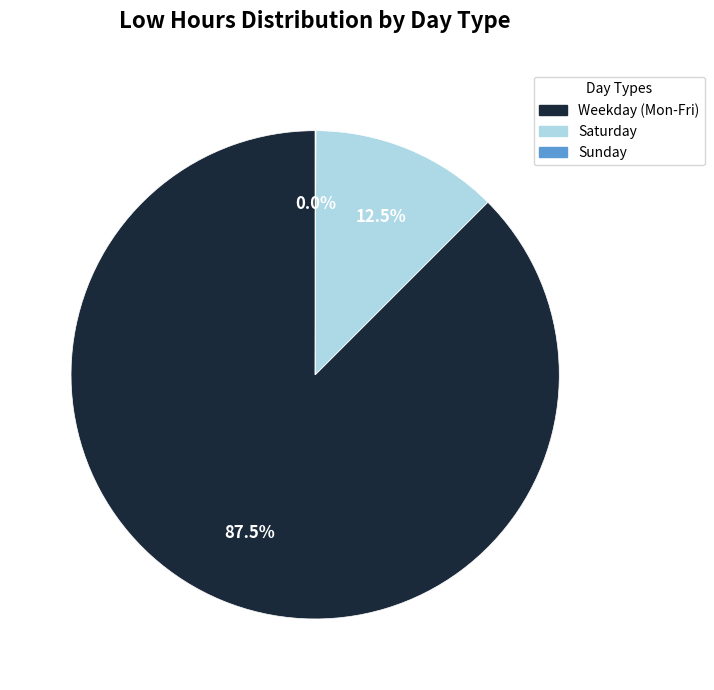

Is there any slice that represents more than half of the pie?

Yes